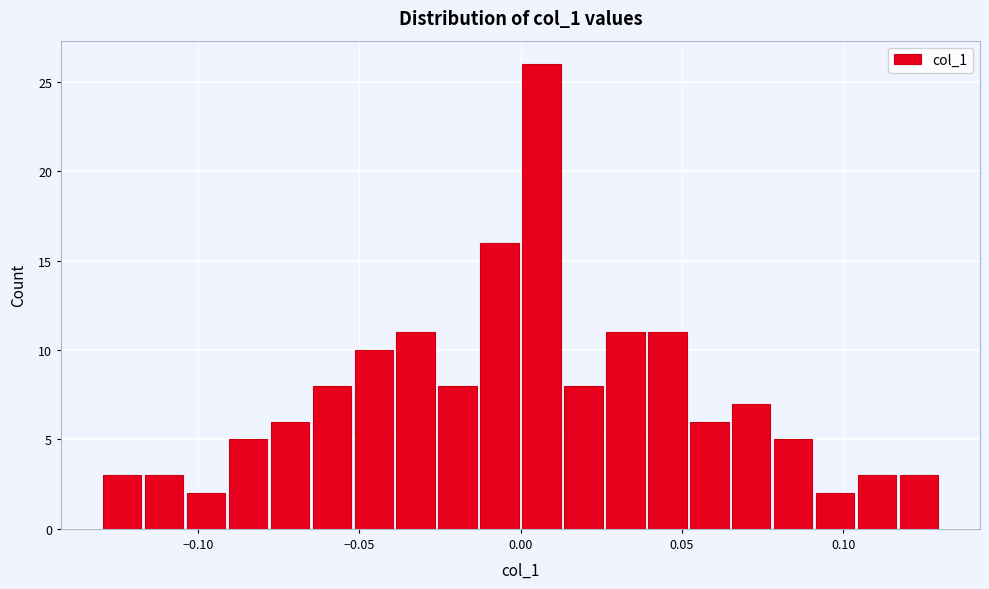

Read against the x-axis, roughly where is the centre of the tallest bar?

0.005